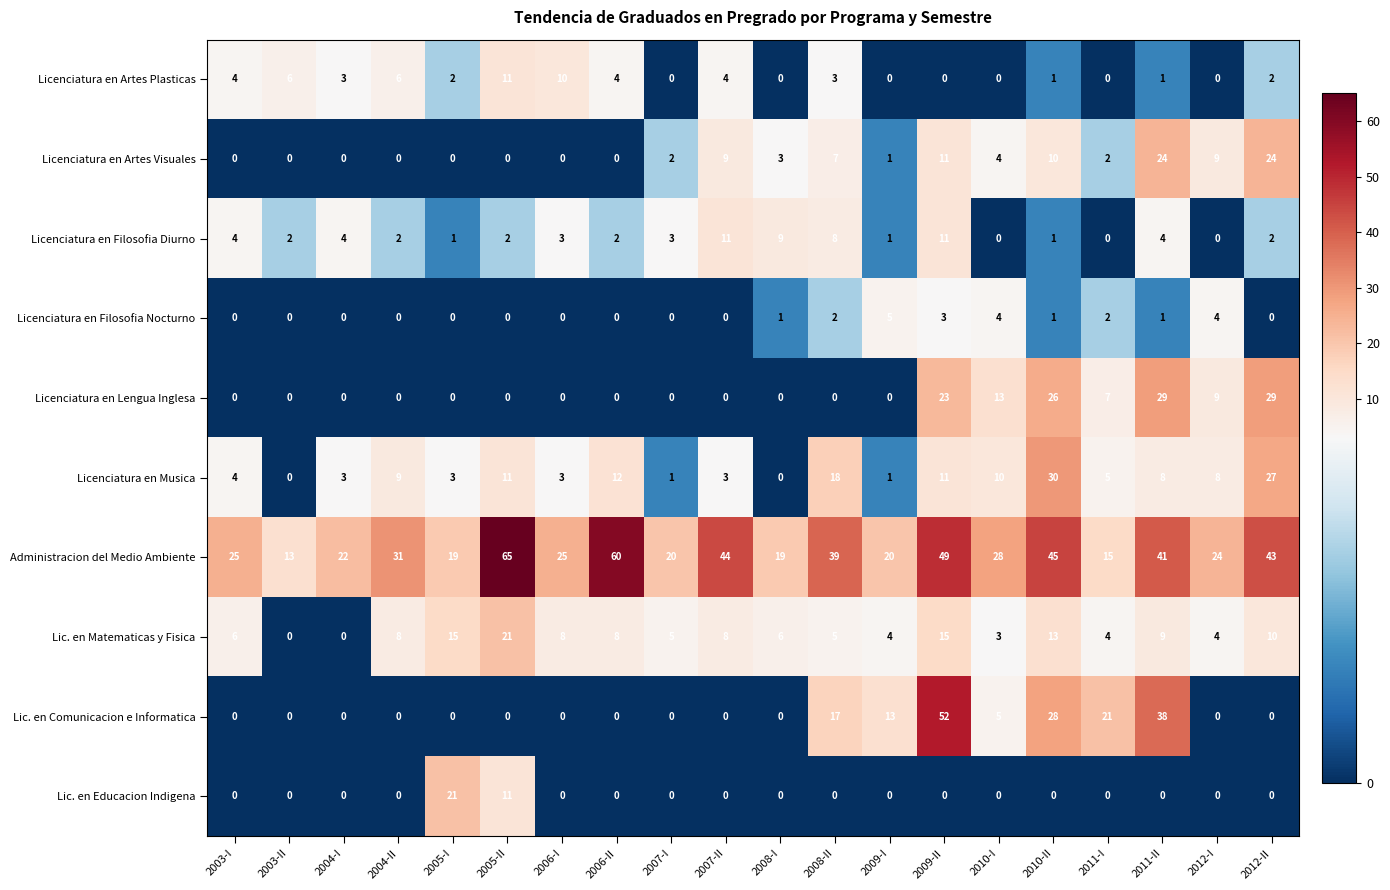

What is the sum of all Lic. en Educacion Indigena values?

32